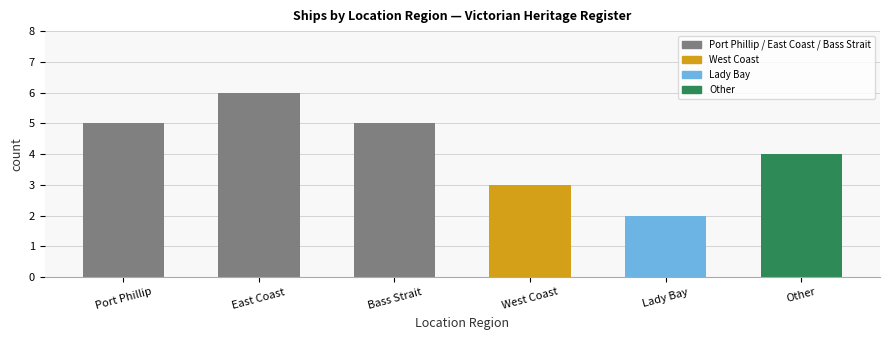

What is the greatest value displayed?

6